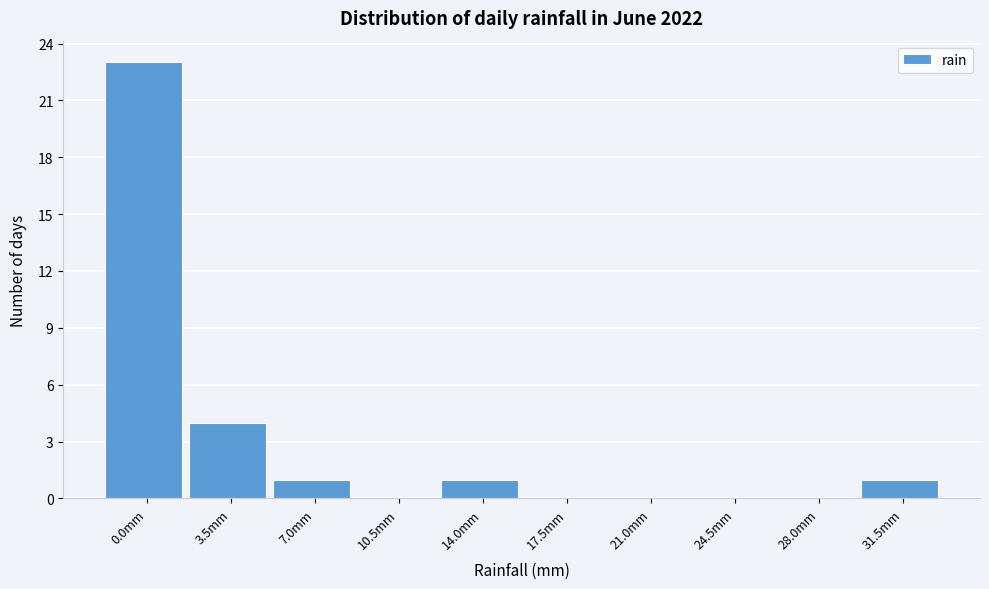

Reading left to right, list all the values displayed in this chart.

0.0mm=23	3.5mm=4	7.0mm=1	10.5mm=0	14.0mm=1	17.5mm=0	21.0mm=0	24.5mm=0	28.0mm=0	31.5mm=1